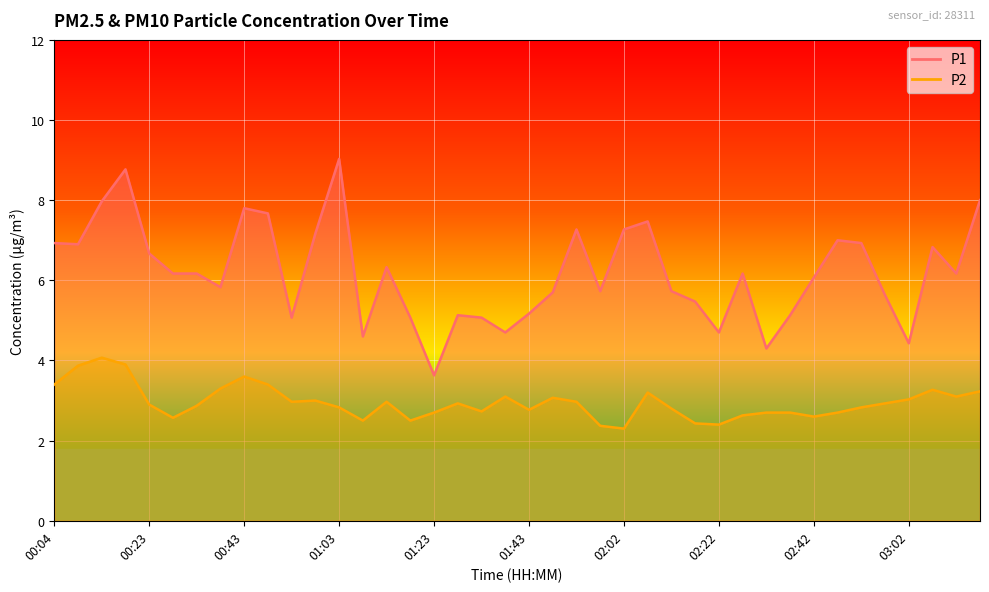

How many lines are shown in the chart?

2